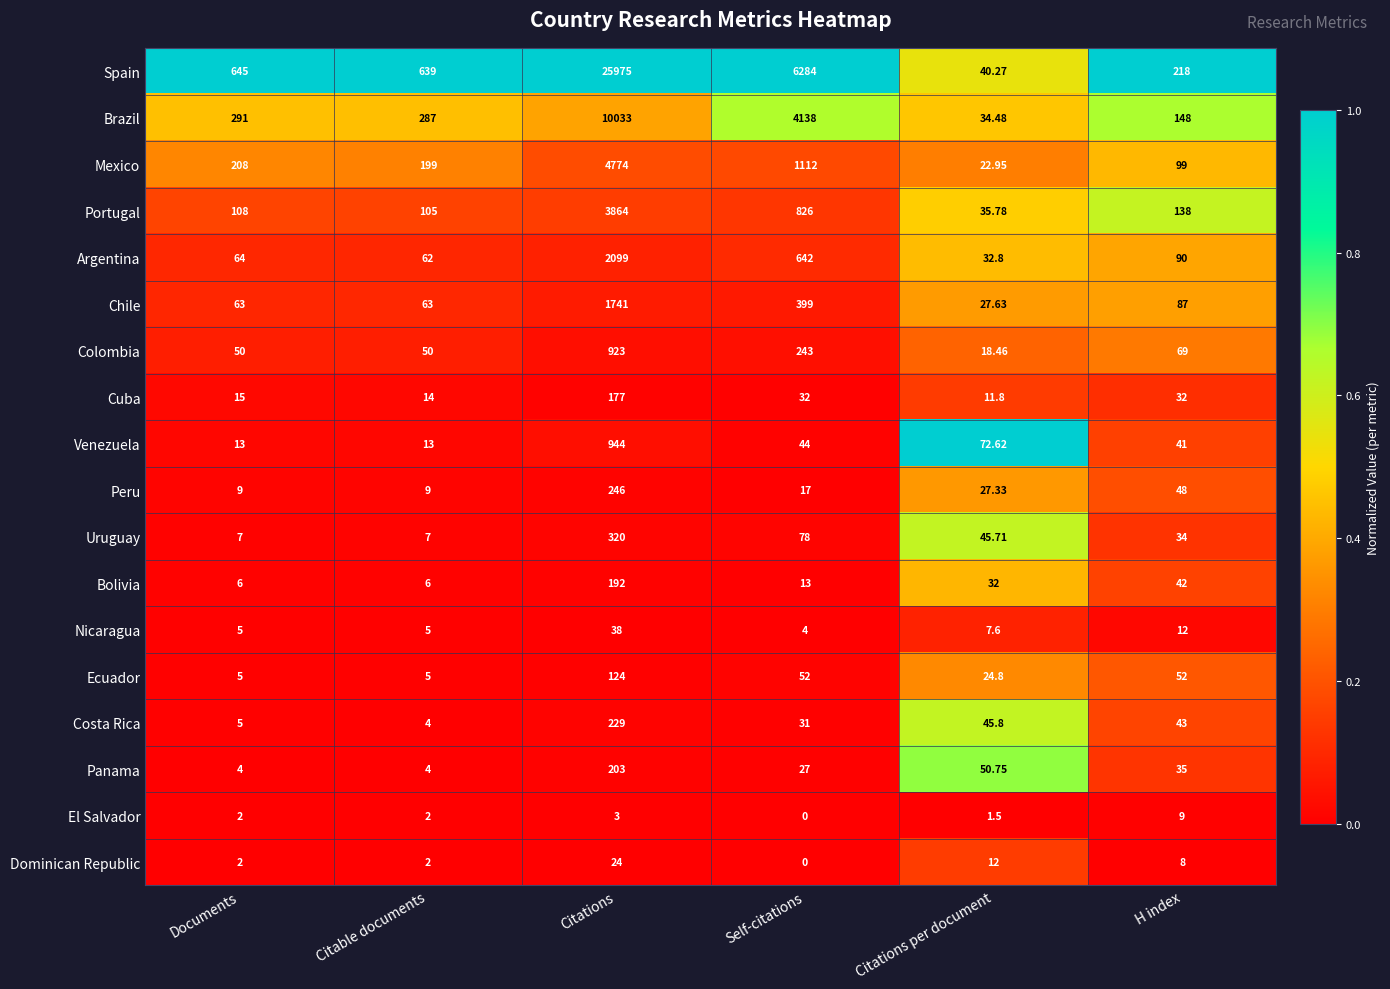

Which series has the largest total across all categories?

Spain